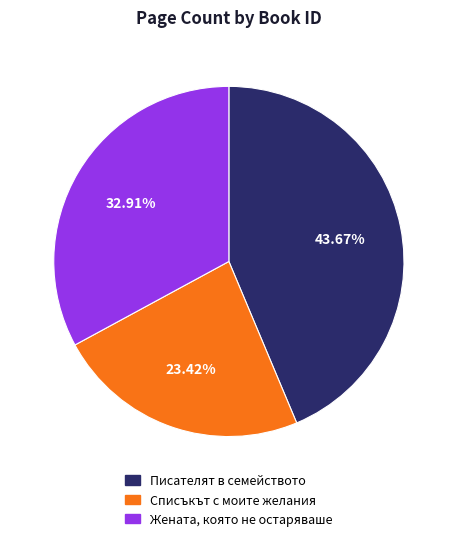

How many segments does this pie chart have?

3